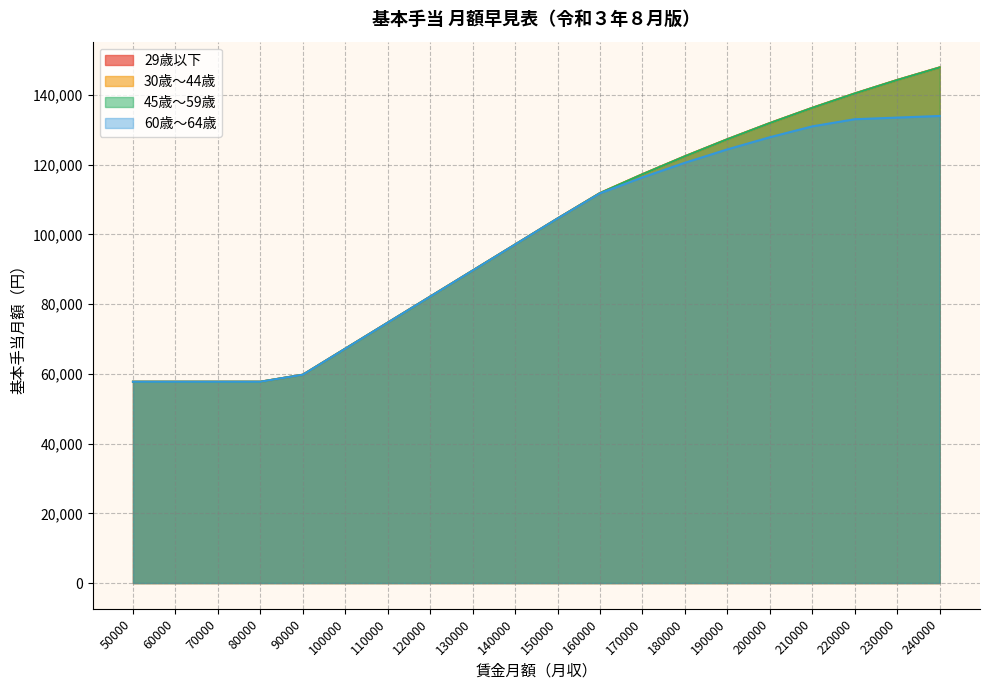

Reading right to left, list all the values displayed in this chart.

29歳以下: 240000=147845.4	230000=144241.7	220000=140381.3	210000=136264.1	200000=131890.1	190000=127259.4	180000=122371.9	170000=117227.7	160000=111826.7	150000=104533.3	140000=97066.7	130000=89600.0	120000=82133.3	110000=74666.7	100000=67200.0	90000=59733.3	80000=57724.8	70000=57724.8	60000=57724.8	50000=57724.8
30歳〜44歳: 240000=147845.4	230000=144241.7	220000=140381.3	210000=136264.1	200000=131890.1	190000=127259.4	180000=122371.9	170000=117227.7	160000=111826.7	150000=104533.3	140000=97066.7	130000=89600.0	120000=82133.3	110000=74666.7	100000=67200.0	90000=59733.3	80000=57724.8	70000=57724.8	60000=57724.8	50000=57724.8
45歳〜59歳: 240000=147845.4	230000=144241.7	220000=140381.3	210000=136264.1	200000=131890.1	190000=127259.4	180000=122371.9	170000=117227.7	160000=111826.7	150000=104533.3	140000=97066.7	130000=89600.0	120000=82133.3	110000=74666.7	100000=67200.0	90000=59733.3	80000=57724.8	70000=57724.8	60000=57724.8	50000=57724.8
60歳〜64歳: 240000=133933.3	230000=133466.7	220000=133000.0	210000=130950.4	200000=127833.9	190000=124356.2	180000=120517.4	170000=116317.4	160000=111756.2	150000=104533.3	140000=97066.7	130000=89600.0	120000=82133.3	110000=74666.7	100000=67200.0	90000=59733.3	80000=57724.8	70000=57724.8	60000=57724.8	50000=57724.8